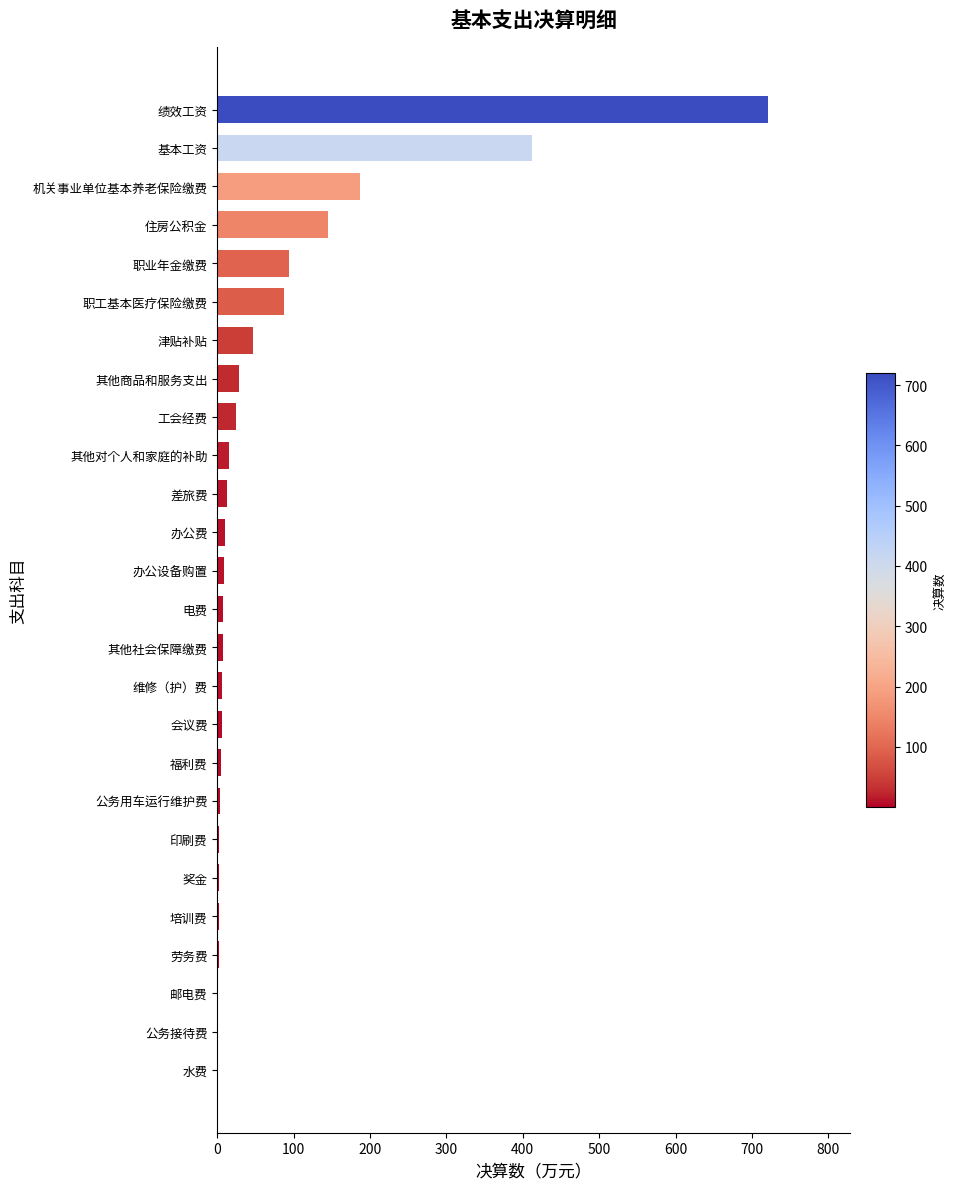

Are the bars grouped side by side (vs. stacked)?

No